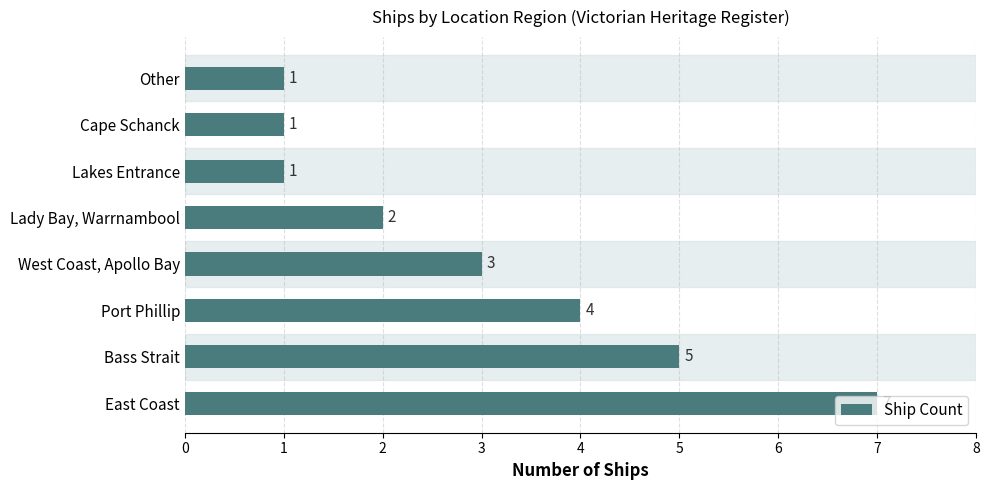

Count the number of data series in this chart.

1